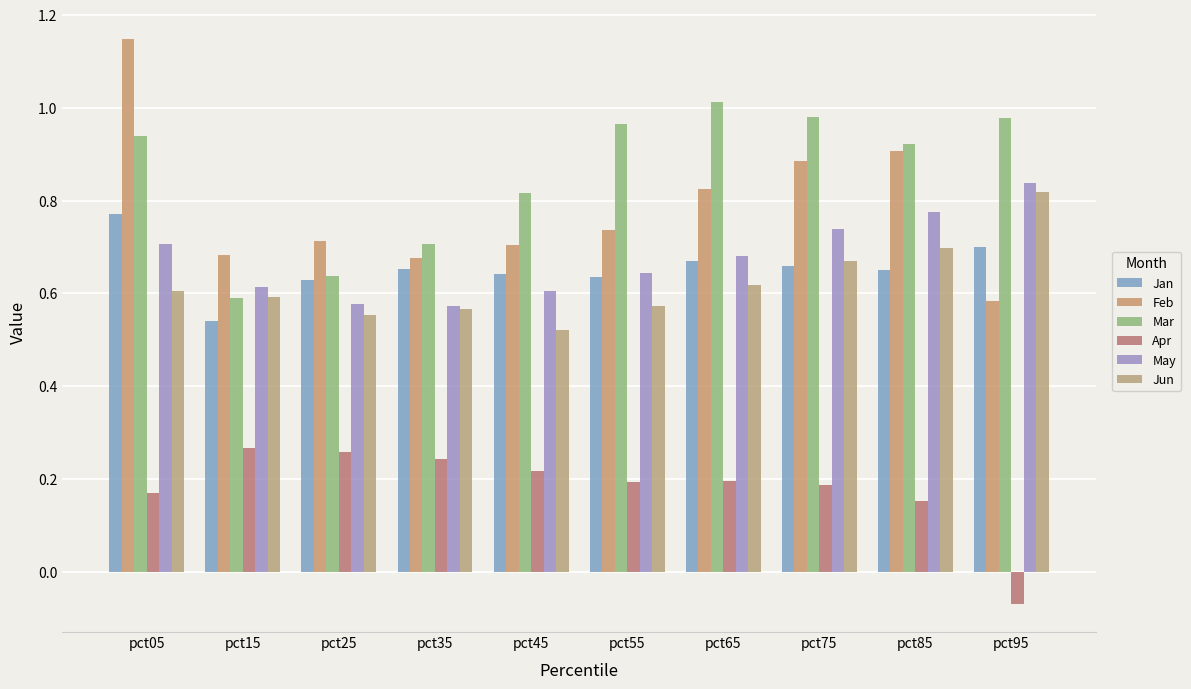

True or false: Apr has a value of 0.2 at pct85.

False